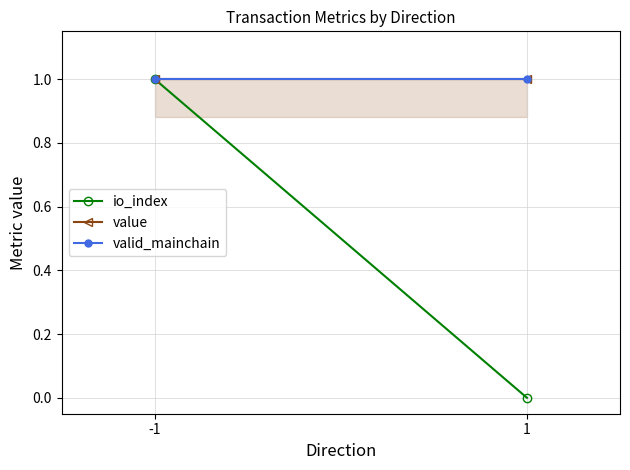

True or false: value has a value of 1 at -1.

True